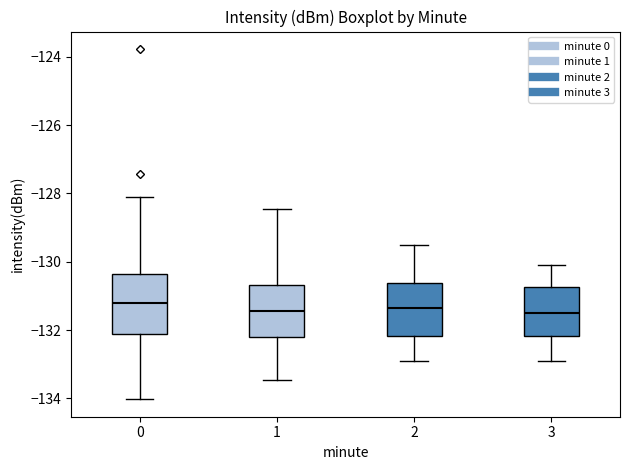

Reading left to right, transcribe this box plot: for each box, give where its median line is, the range the box spans, and where its two whiskers end, as read against the y-axis. The values are not printed on the chart, so give them approximately, as read against the axis.

0: median -131.2, box -132.2 to -130.4, whiskers -134.0 to -128.2
1: median -131.4, box -132.2 to -130.6, whiskers -133.4 to -128.4
2: median -131.4, box -132.2 to -130.6, whiskers -132.8 to -129.4
3: median -131.4, box -132.2 to -130.8, whiskers -132.8 to -130.0